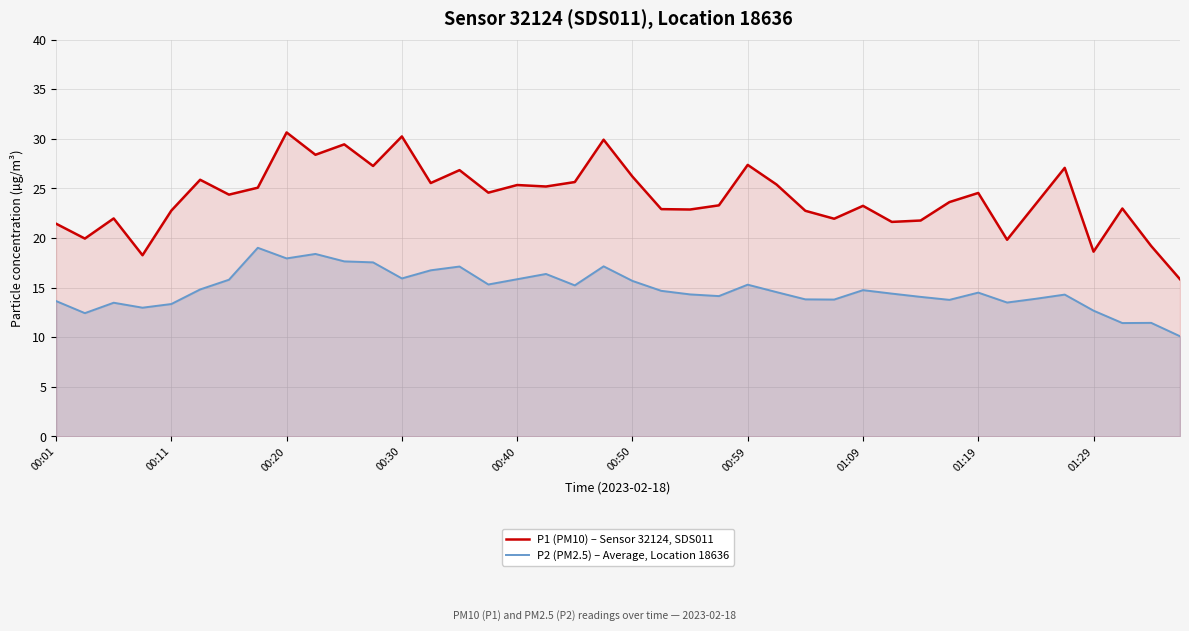

Rank the series at 00:30 from lowest to highest value.

P2 (PM2.5) – Average, Location 18636, P1 (PM10) – Sensor 32124, SDS011